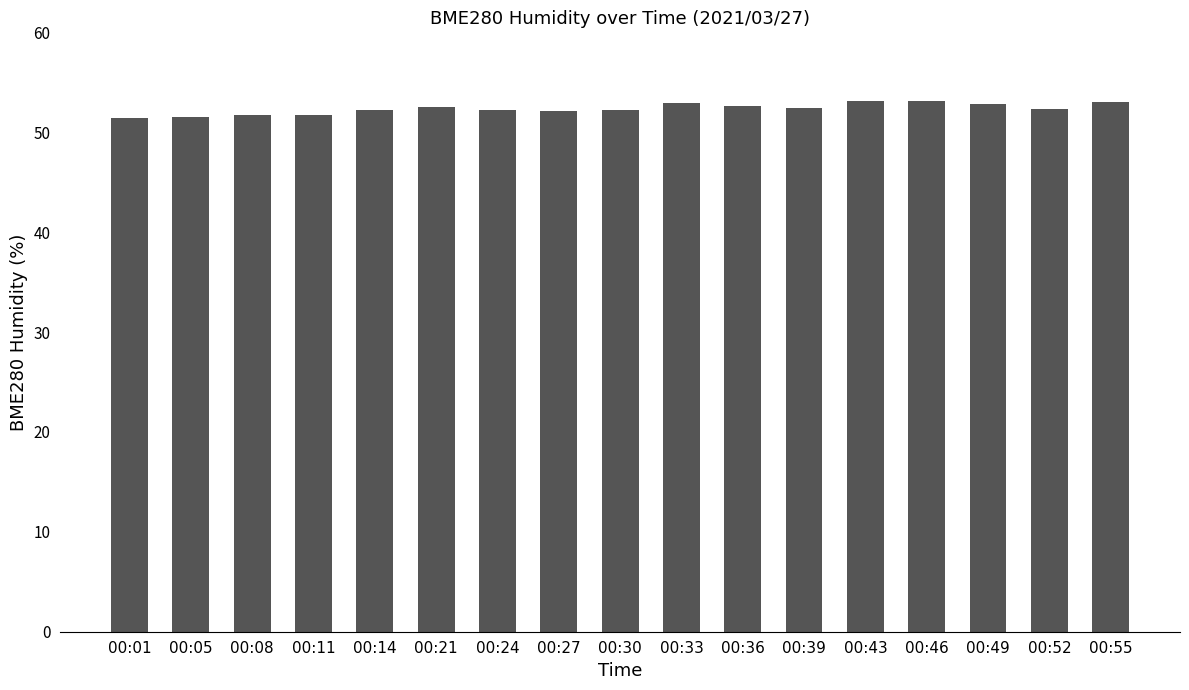

What is the value of the 1st bar from the left?

51.4